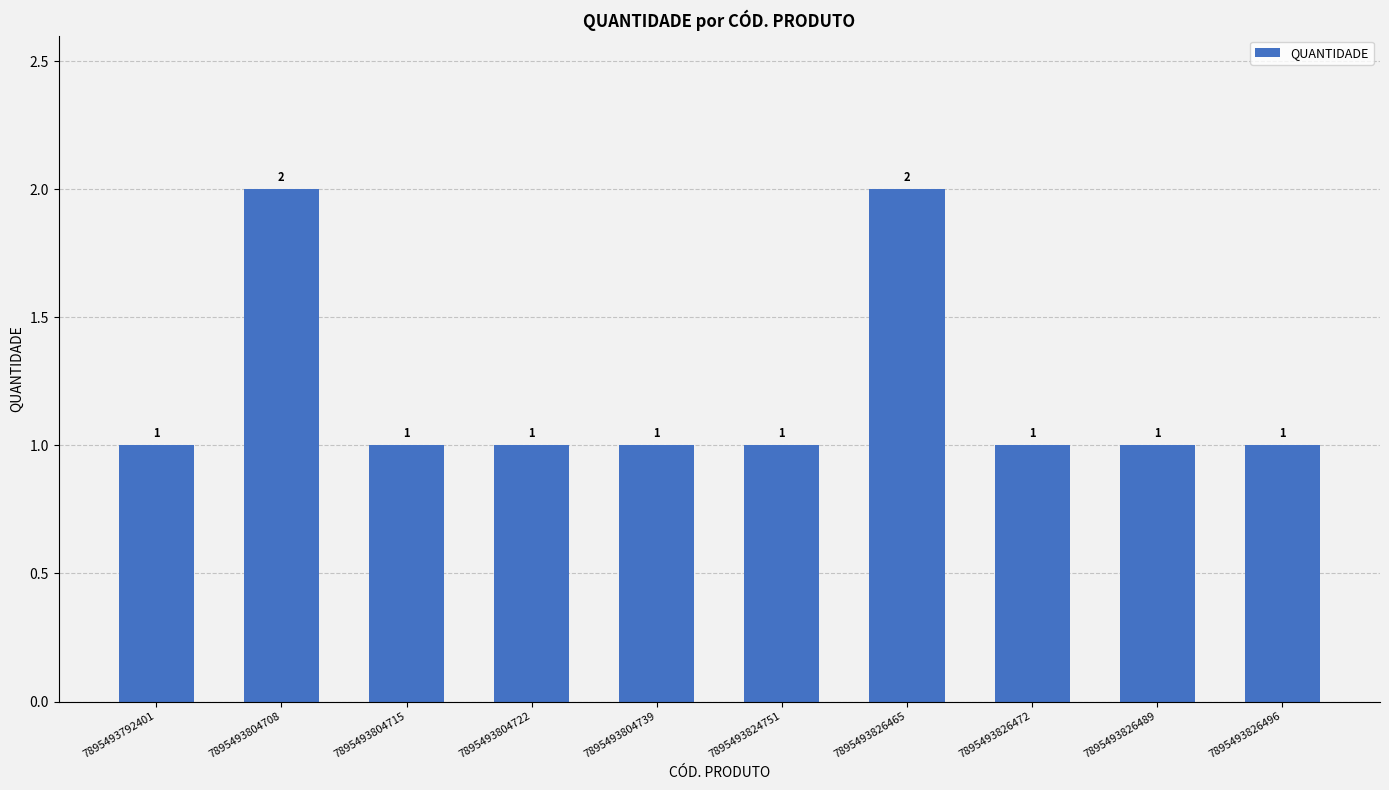

Count the number of data series in this chart.

1